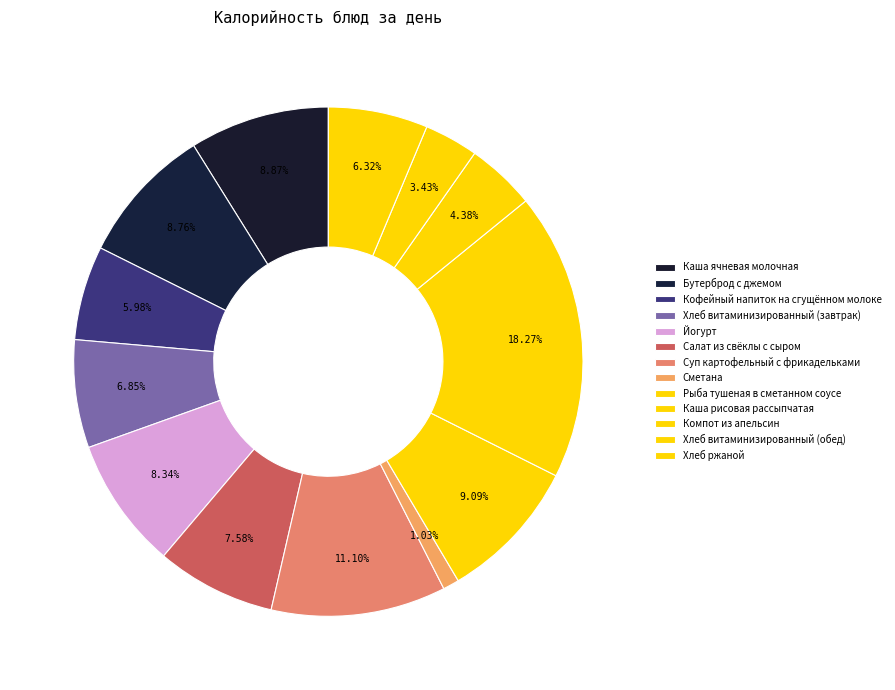

Which category has the biggest portion of the pie?

Каша рисовая рассыпчатая